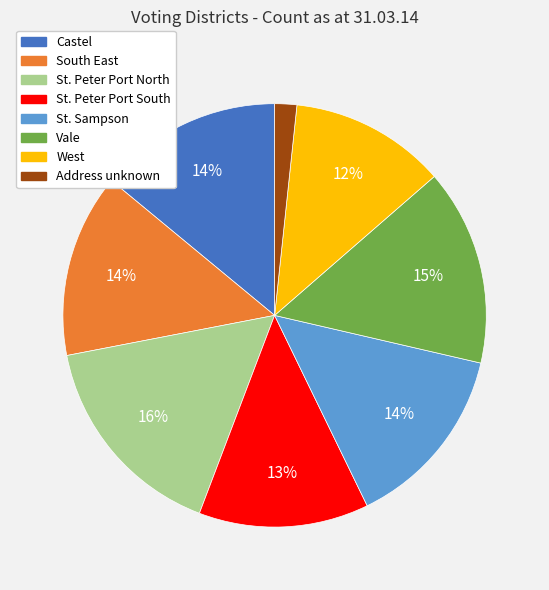

Combined, do St. Sampson and Vale account for over 50%?

No